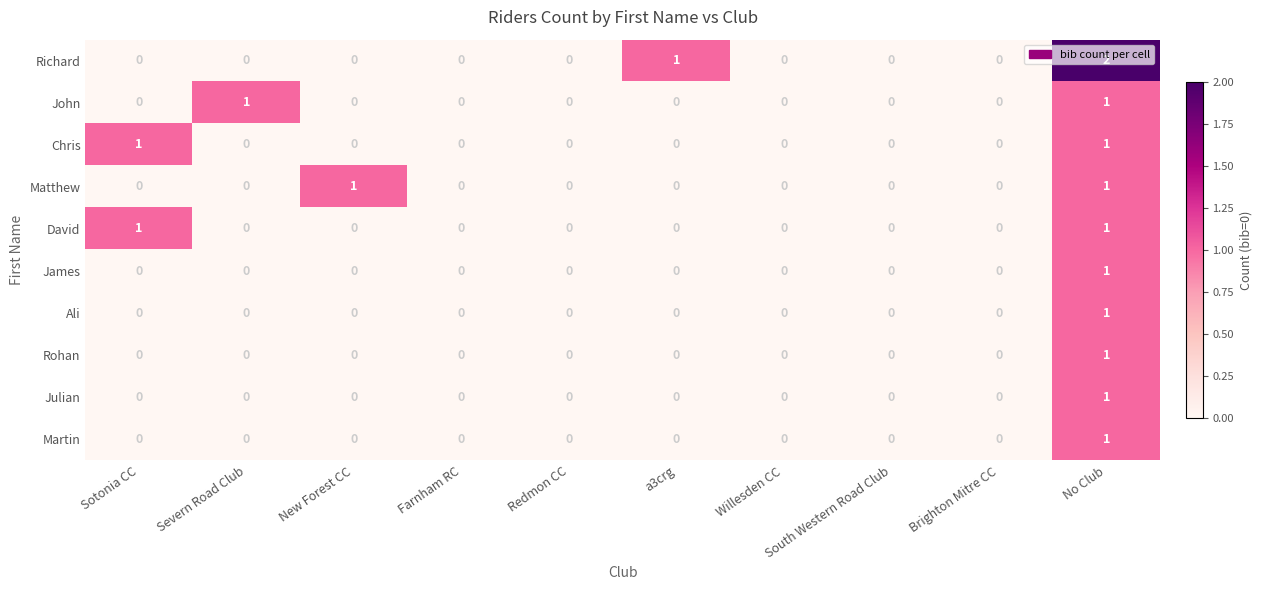

Count the number of categories in the chart.

10